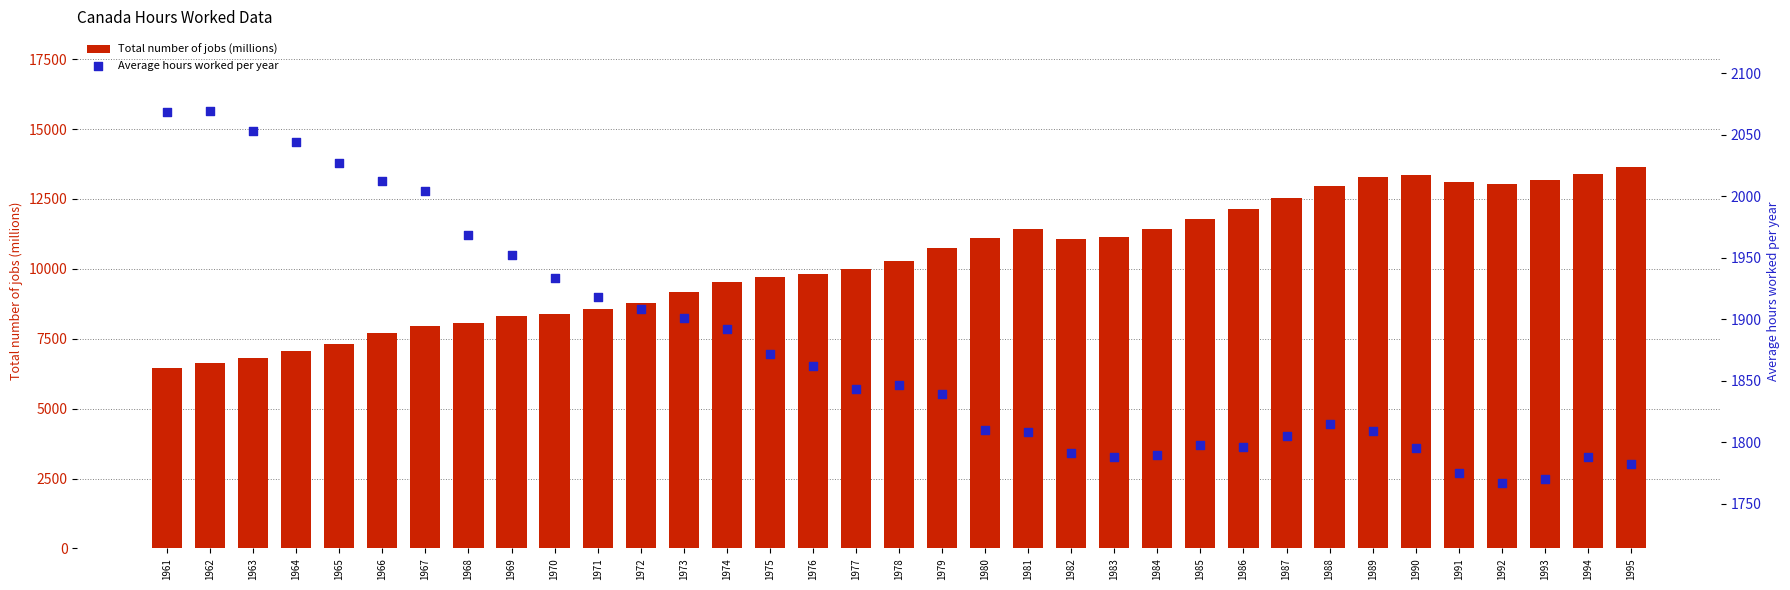

What are all the series names shown in the legend?

Total number of jobs (millions), Average hours worked per year